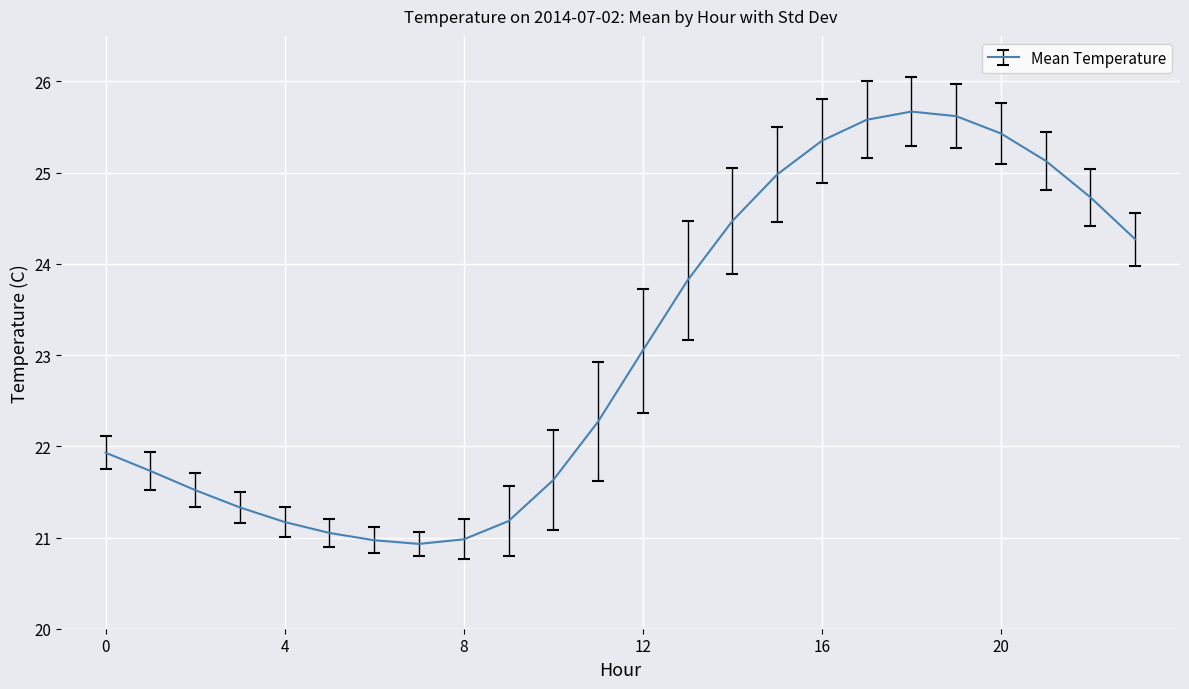

What is the maximum value shown in the chart?

25.7